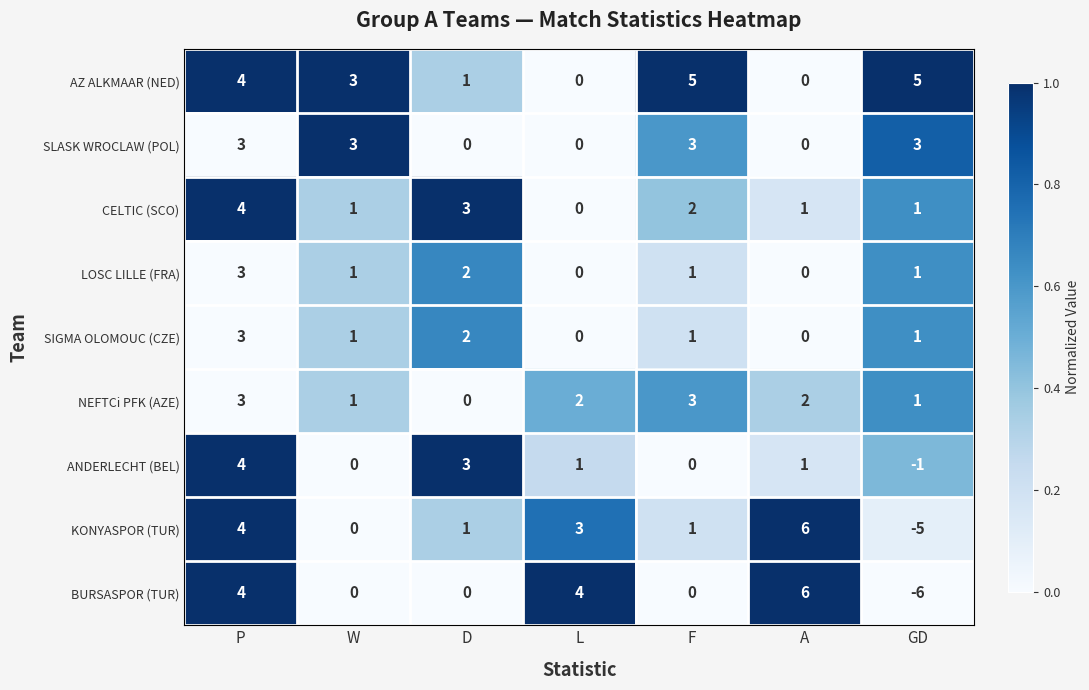

Which series changed the most between A and GD?

BURSASPOR (TUR)